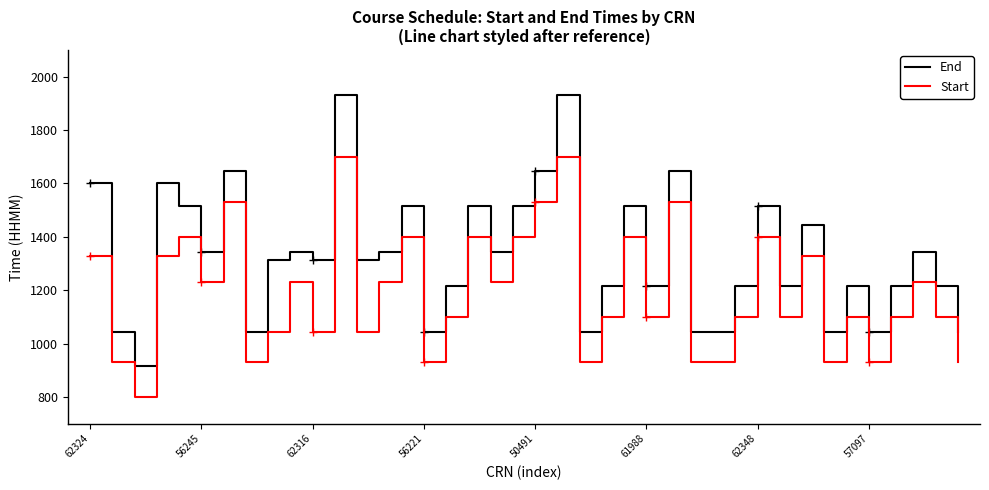

Which series has the largest total across all categories?

End